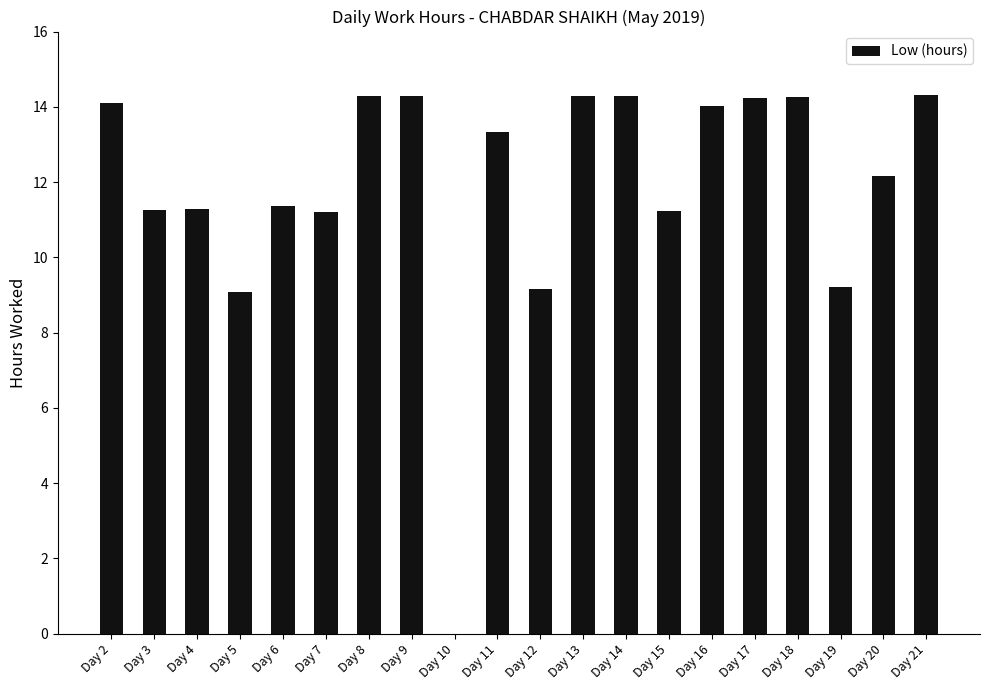

How many values are above zero?

19